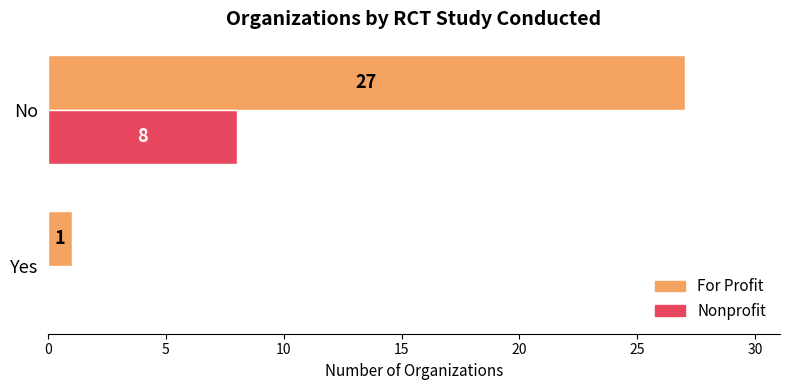

What is the sum of all Nonprofit values?

8